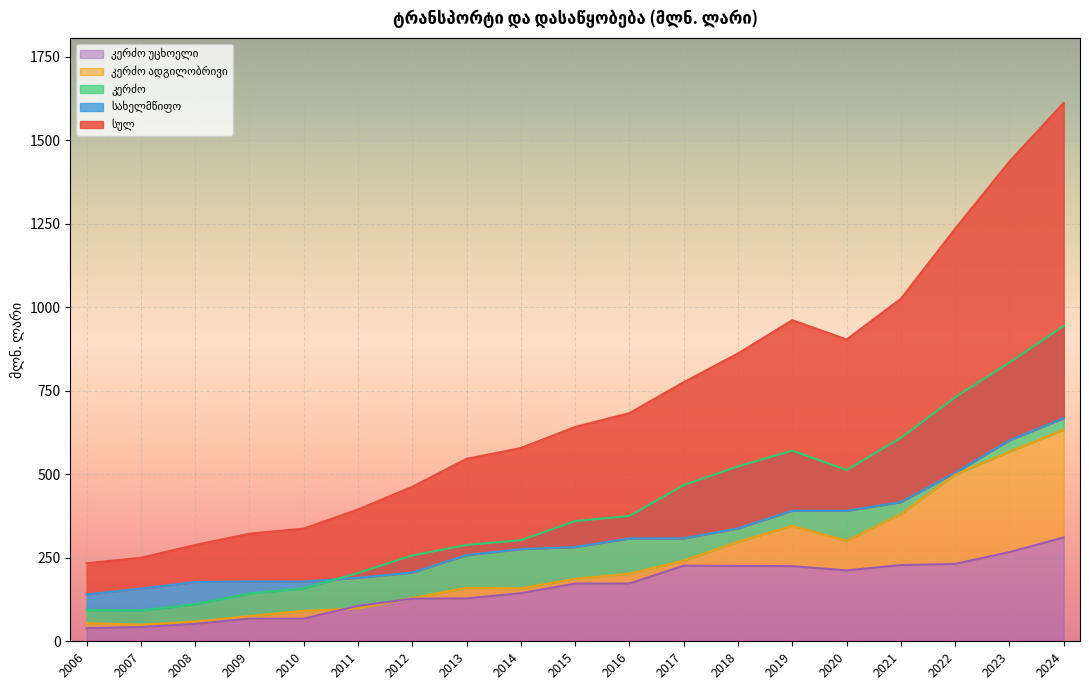

Does the chart display data point markers on the line(s)?

No